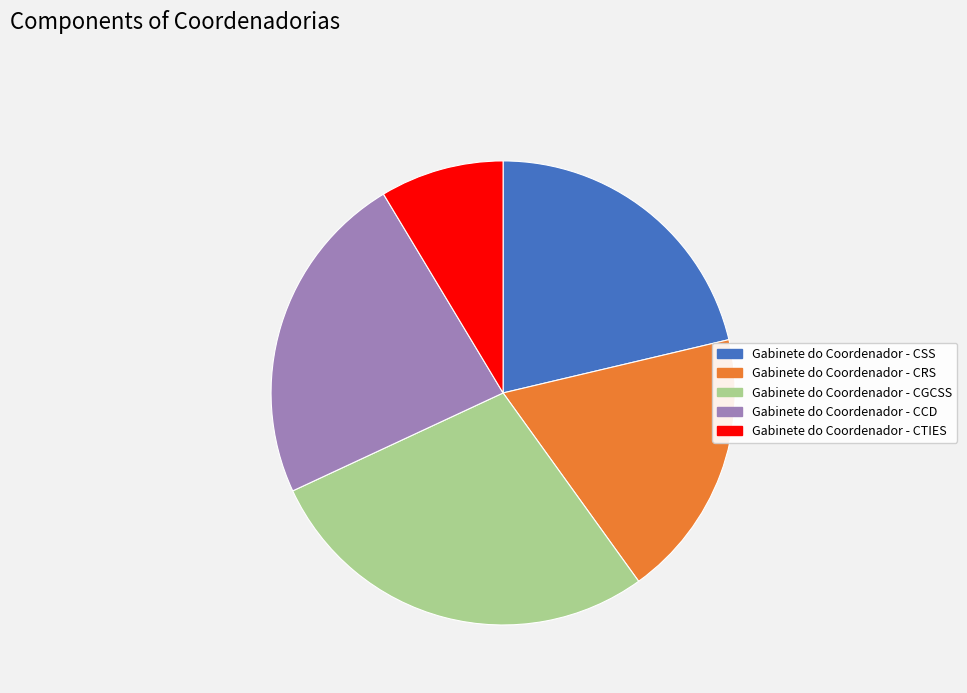

Do Gabinete do Coordenador - CSS and Gabinete do Coordenador - CTIES together represent more than half of the pie?

No